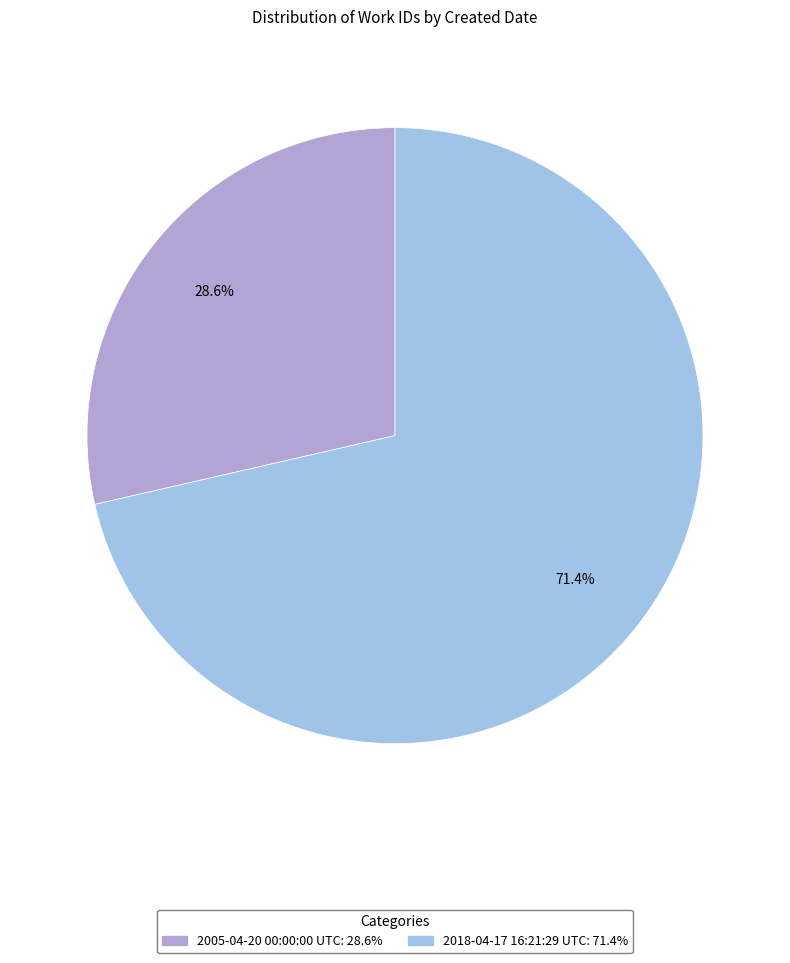

Between 2005-04-20 00:00:00 UTC and 2018-04-17 16:21:29 UTC, which is larger?

2018-04-17 16:21:29 UTC